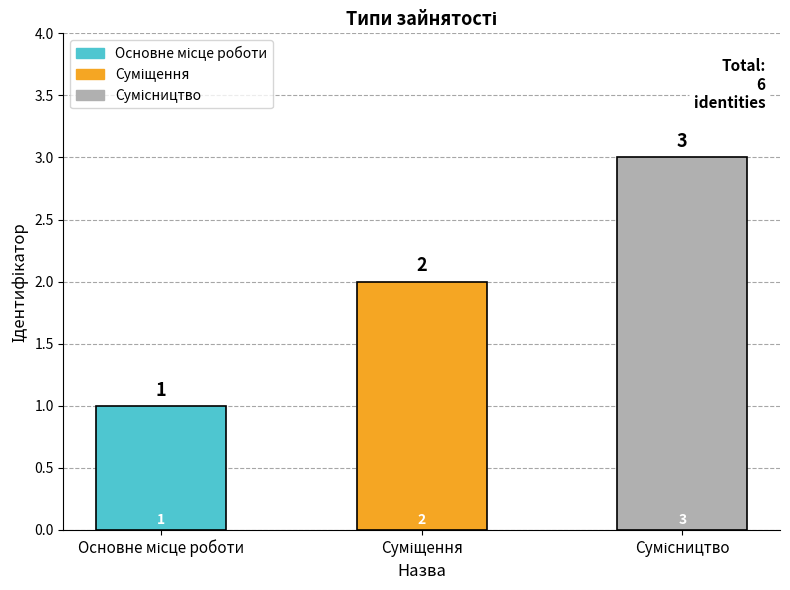

What is the greatest value displayed?

3